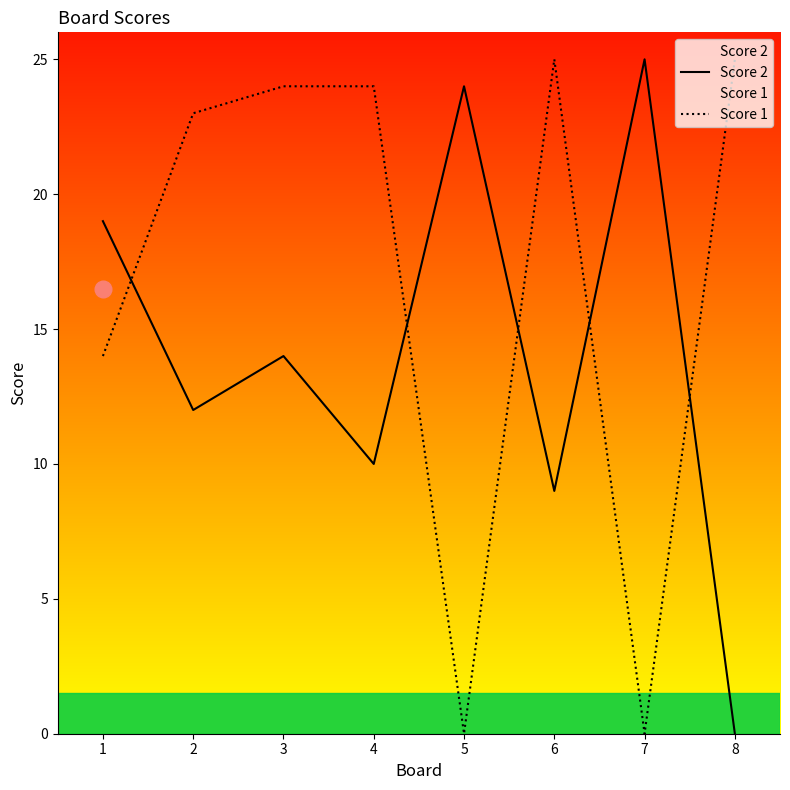

What is the sum of all Score 1 values?

135